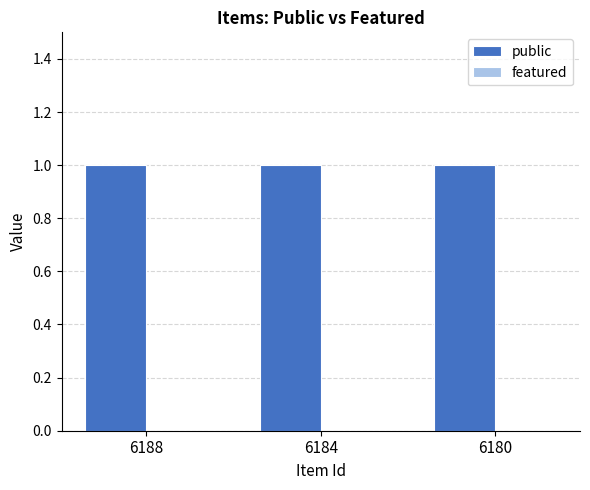

At which label does public reach its minimum?

6188